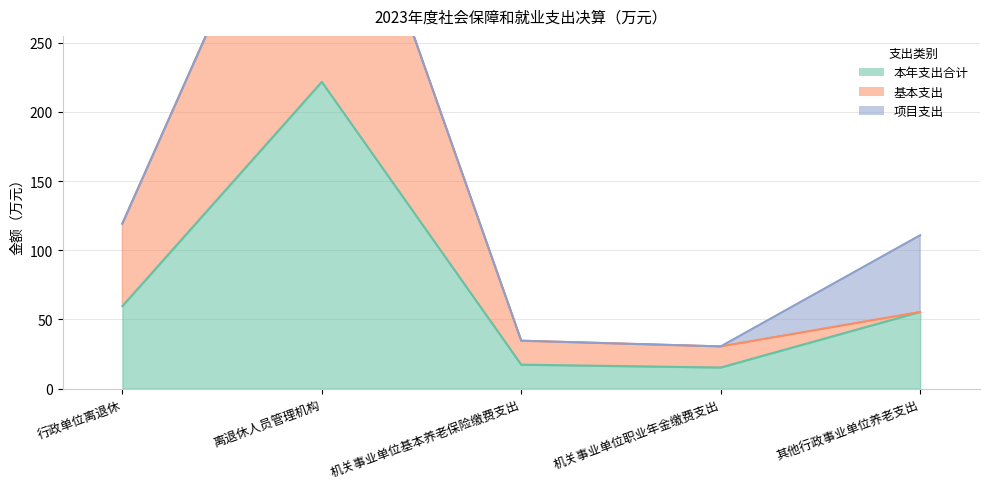

Rank the categories by 基本支出 value from lowest to highest.

机关事业单位职业年金缴费支出, 机关事业单位基本养老保险缴费支出, 其他行政事业单位养老支出, 行政单位离退休, 离退休人员管理机构